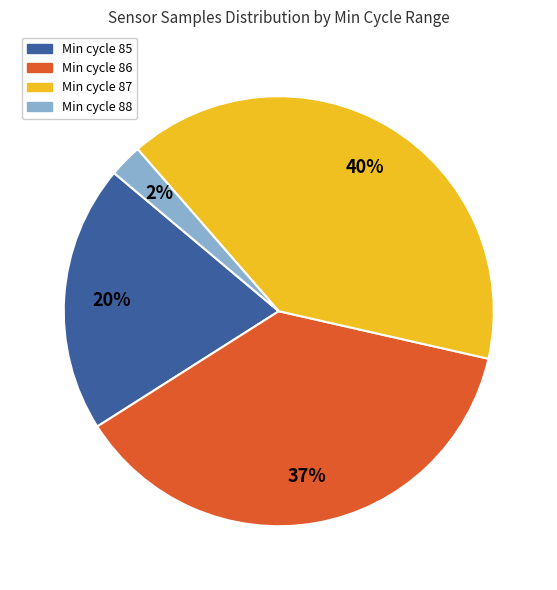

Count the number of slices in the pie.

4